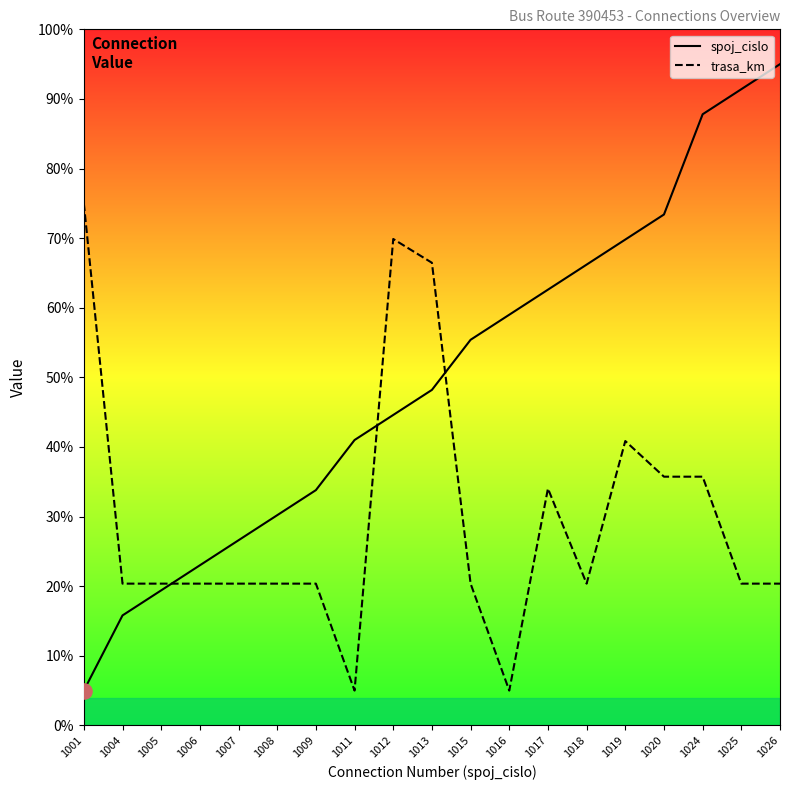

Which series has the widest spread of Y values?

spoj_cislo